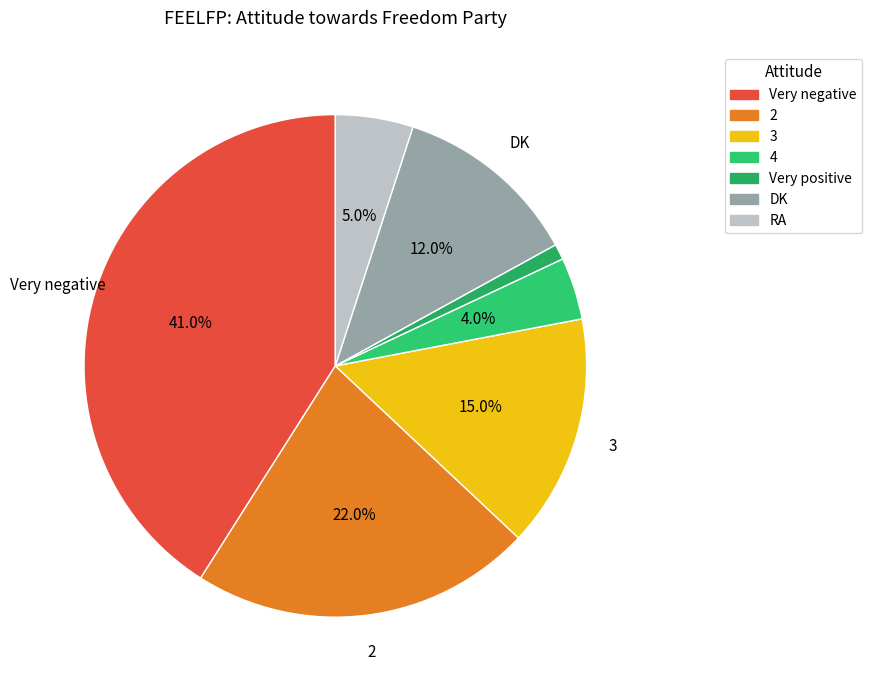

Between Very negative and Very positive, which is larger?

Very negative